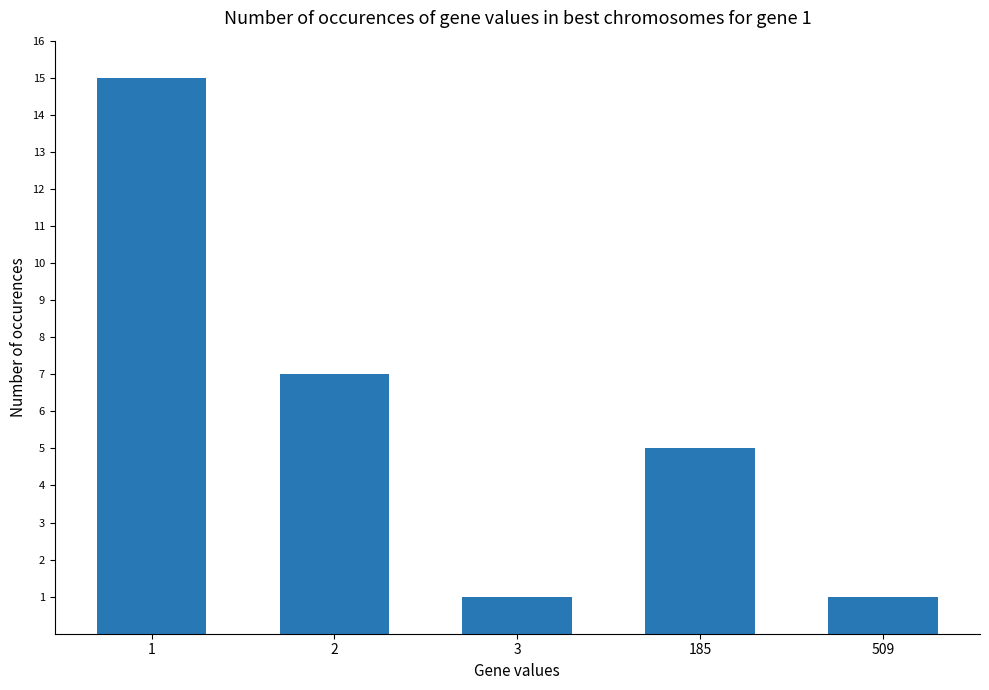

Where is the data nearest to the value 8?

2